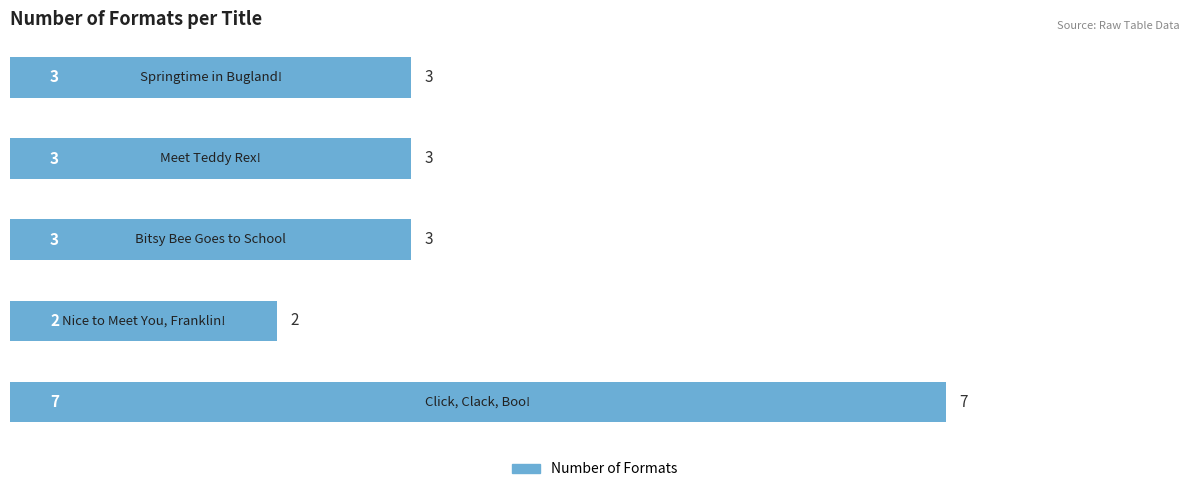

What is the difference between the second highest and minimum values?

1